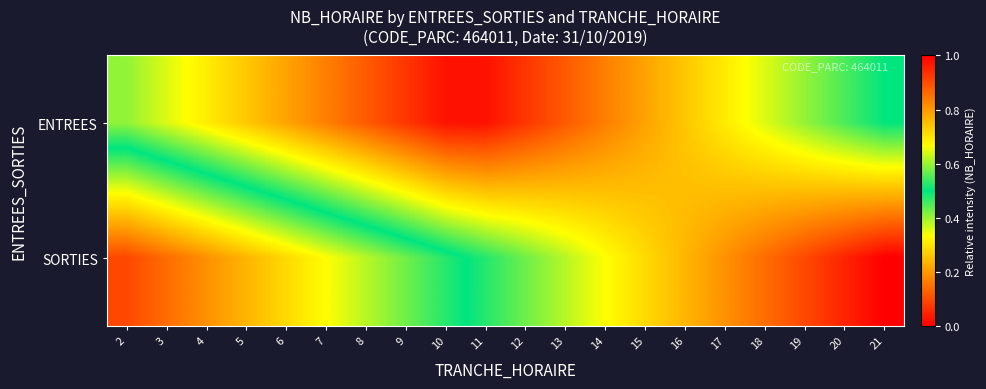

What is the difference between the highest and lowest values at 10?

0.5